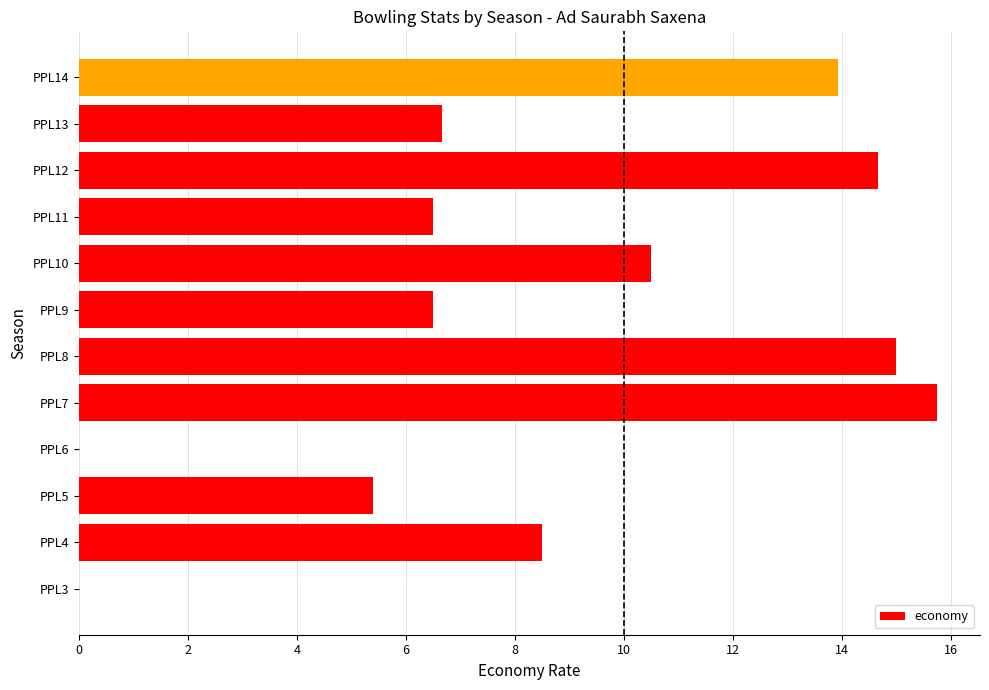

The value at PPL10 is 6.8. True or false?

False